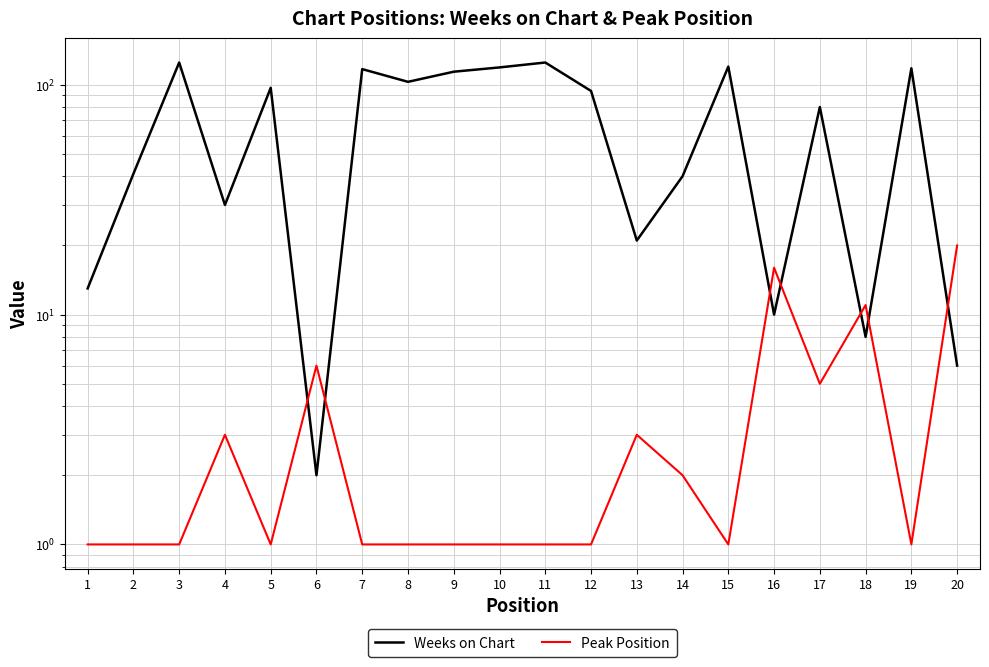

List the series in order of their overall mean, highest first.

Weeks on Chart, Peak Position